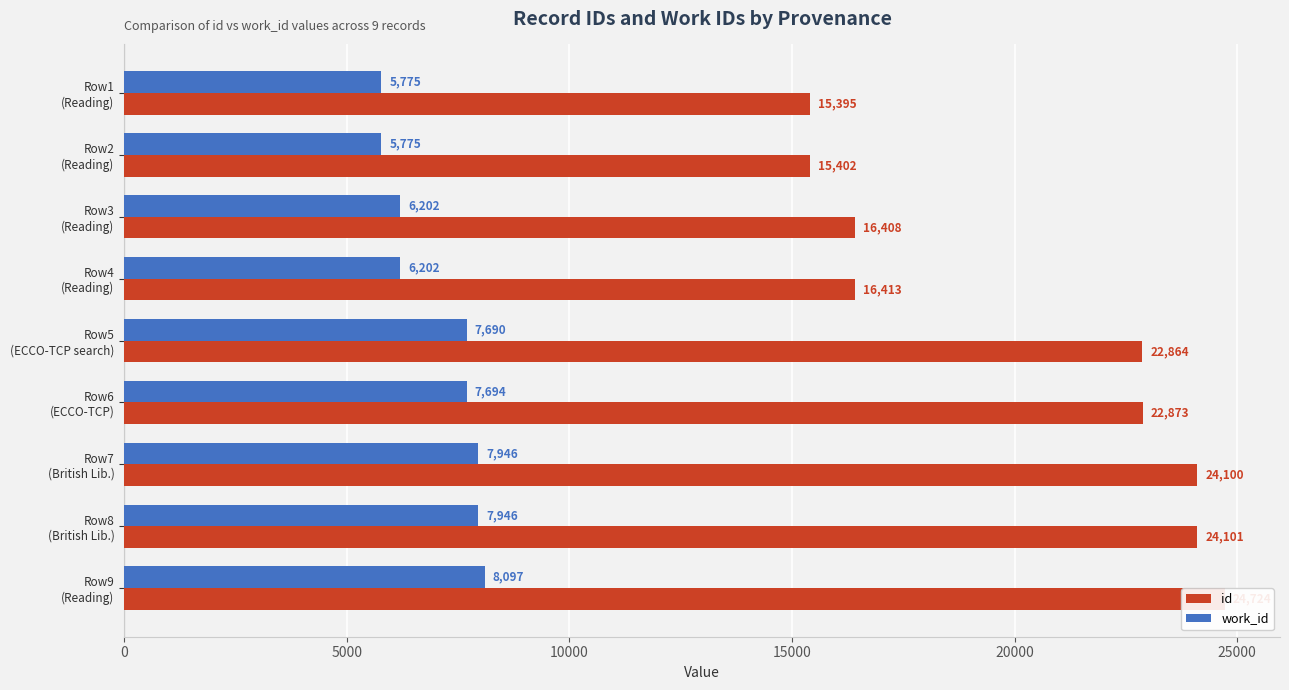

Reading left to right, what are all the values shown in this chart?

id: 15395	15402	16408	16413	22864	22873	24100	24101	24724
work_id: 5775	5775	6202	6202	7690	7694	7946	7946	8097